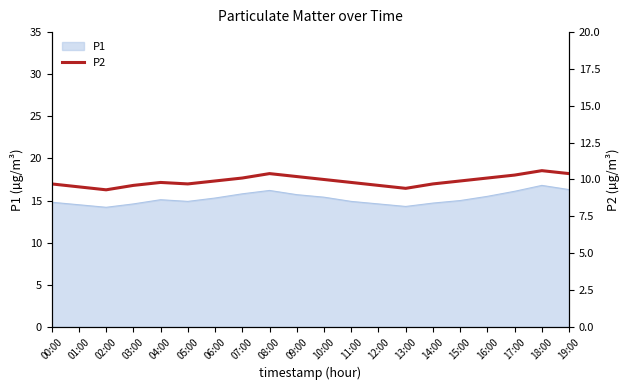

Is it true that P1 equals 20.6 at 12:00?

False